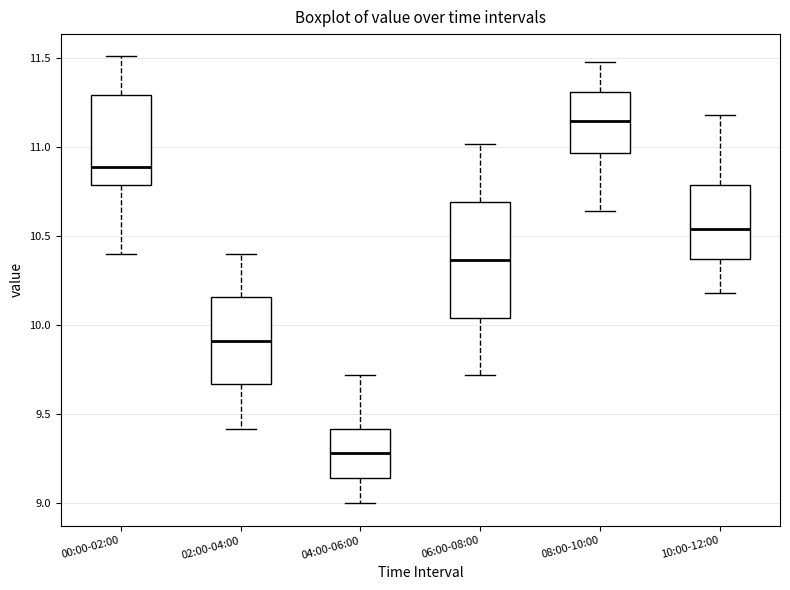

Which box is the tallest, from its lower edge to its upper edge?

06:00-08:00